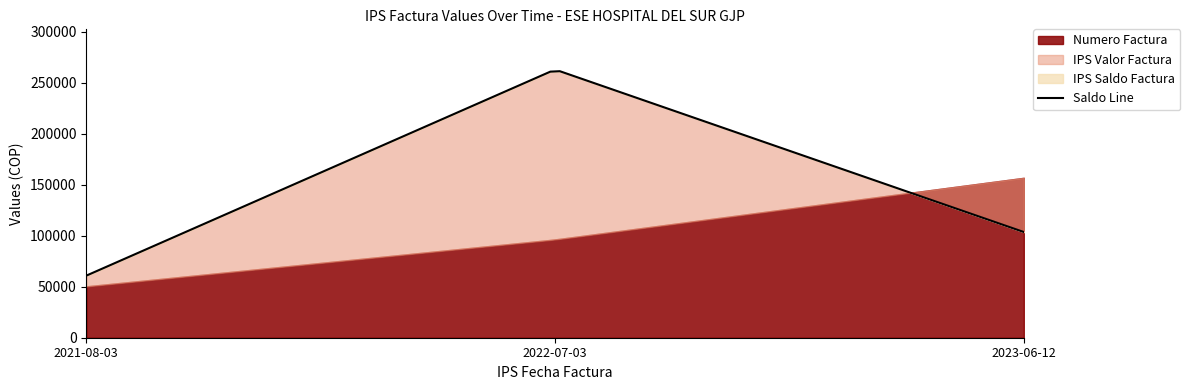

At how many categories does at least one series exceed 237378?

1